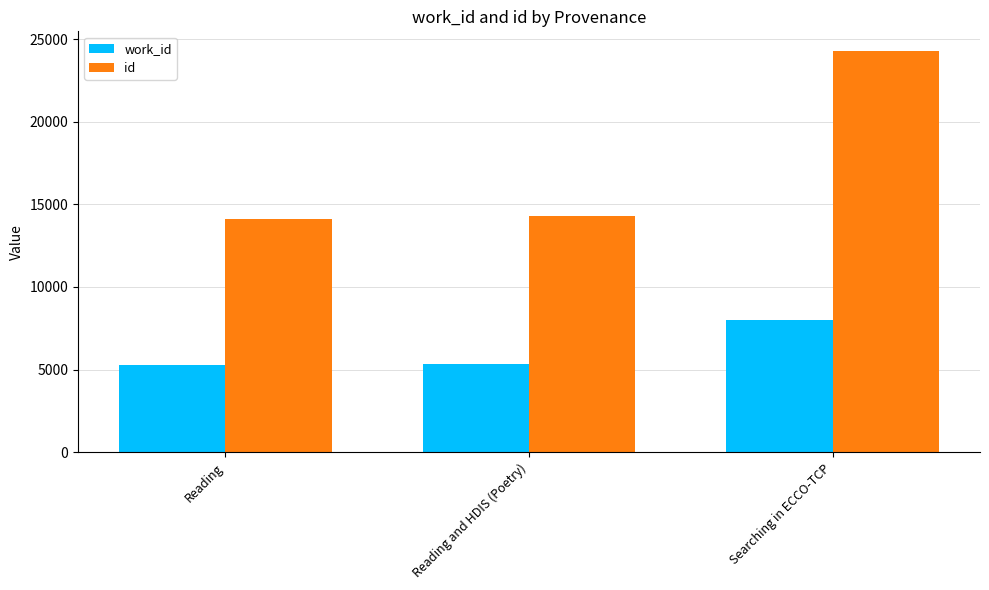

What is the spread (max minus min) of values at Reading?

8885